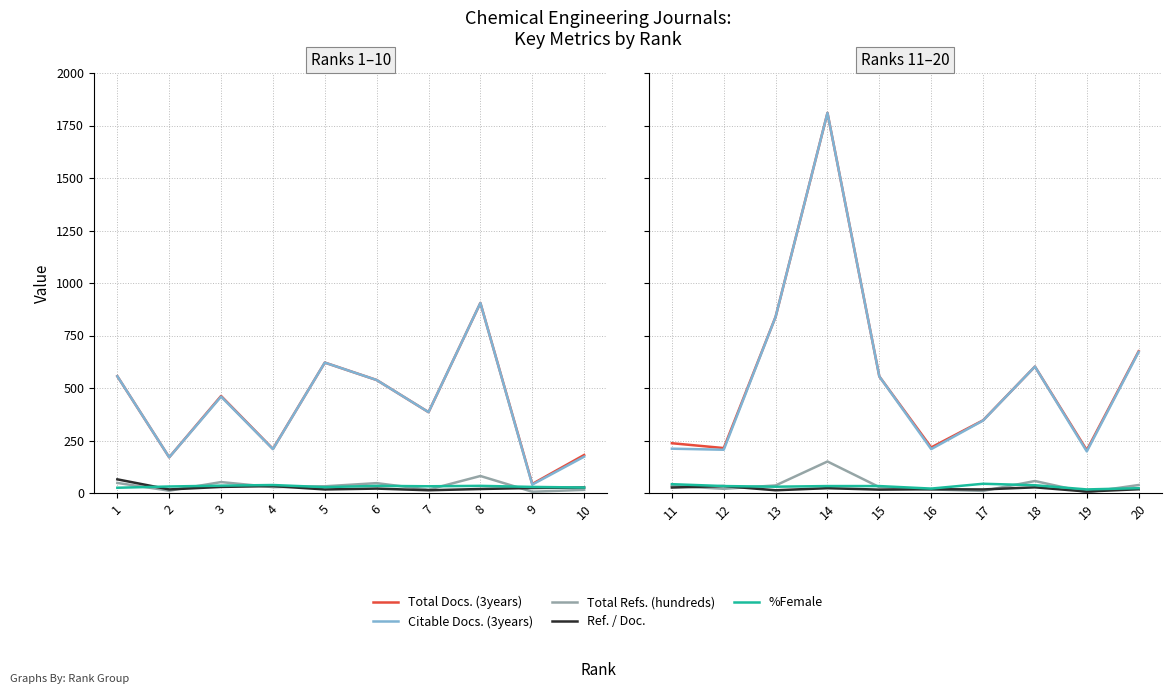

Which series has the largest total across all categories?

Total Docs. (3years)